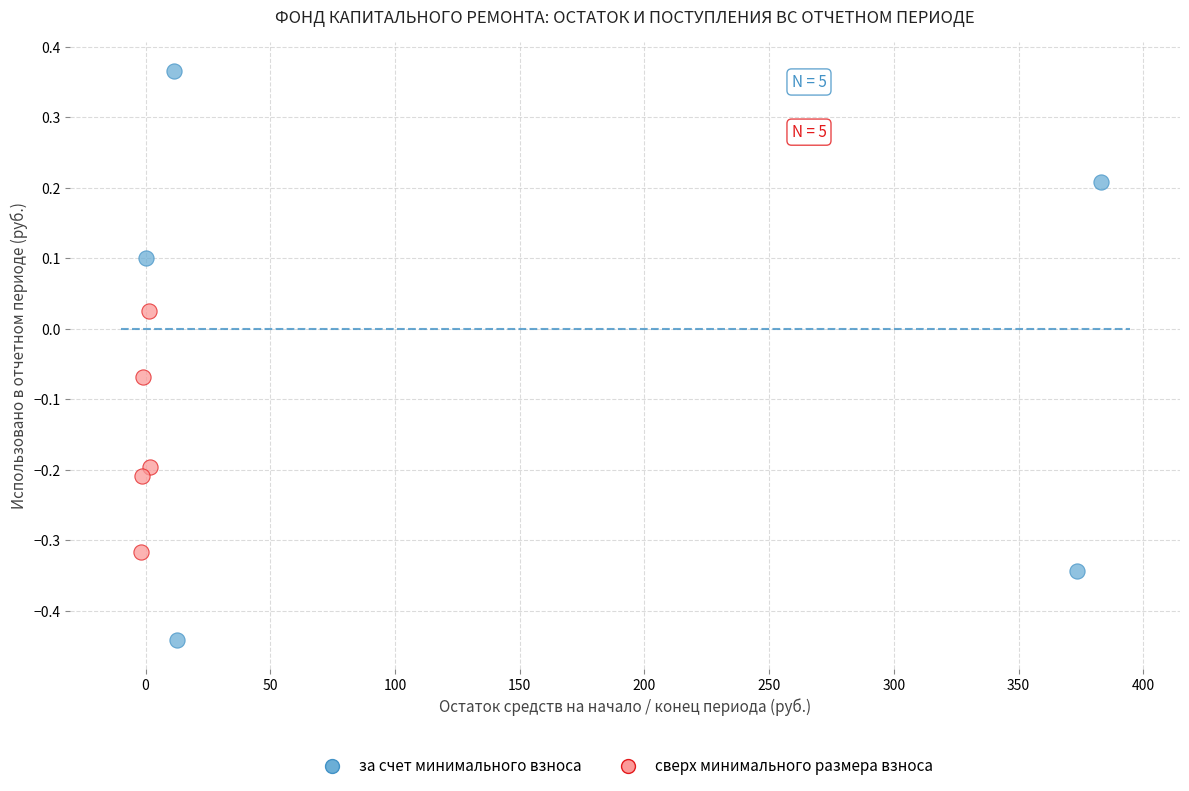

Which series has the largest Y range (max minus min)?

за счет минимального взноса